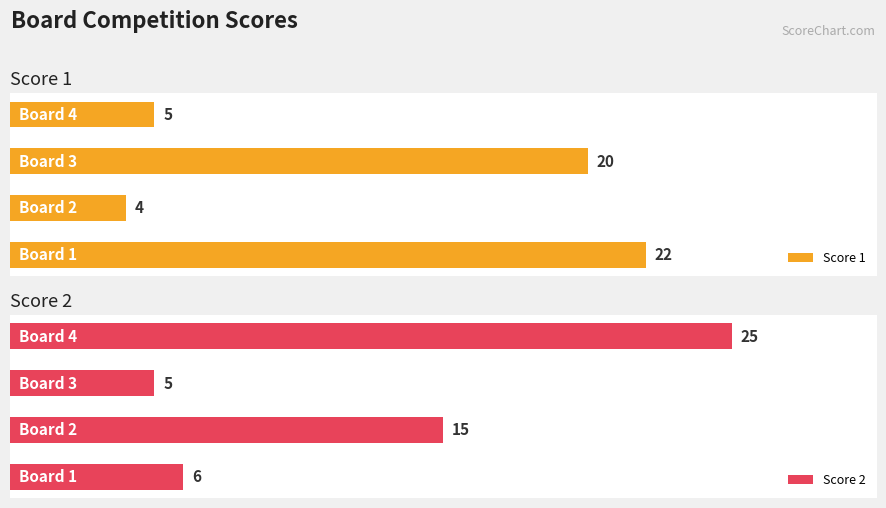

What is the difference between the second highest and second lowest values in the Score 2 series?

9